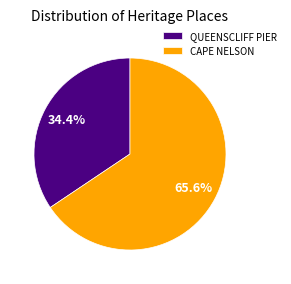

Between QUEENSCLIFF PIER and CAPE NELSON, which is larger?

CAPE NELSON